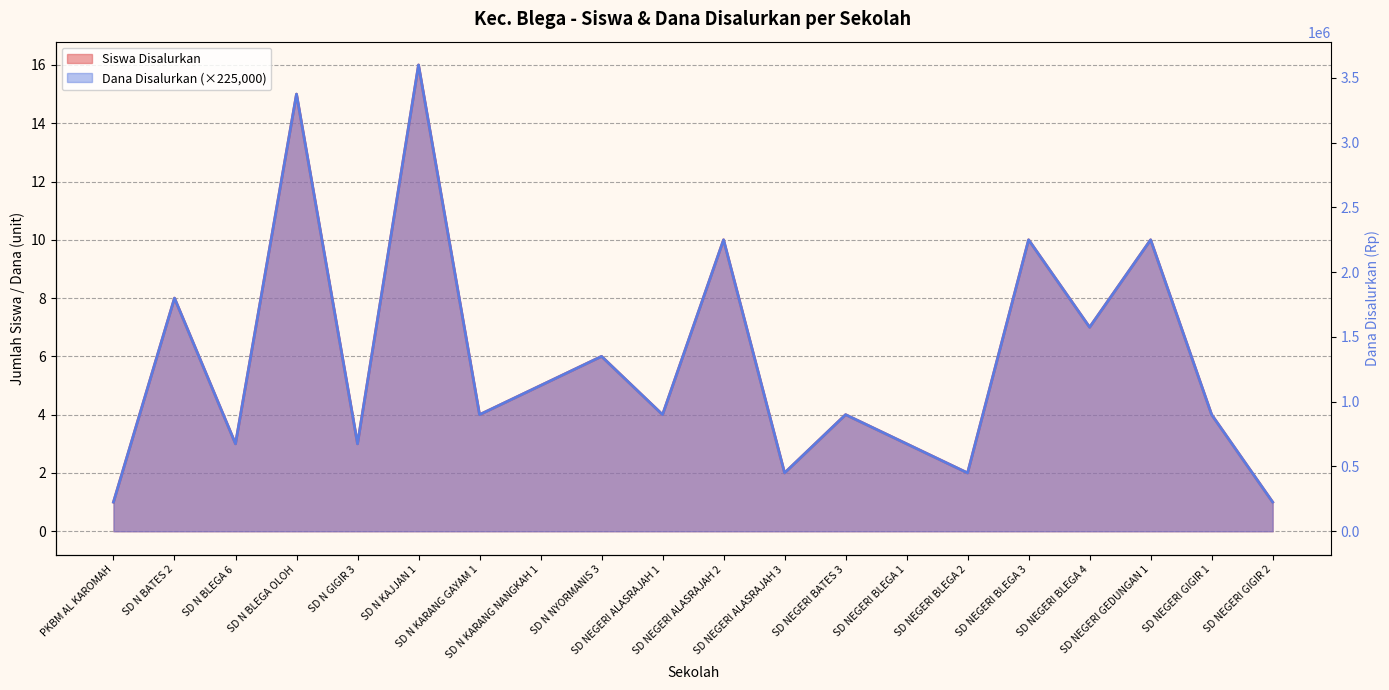

What is the maximum value for Siswa Disalurkan?

16